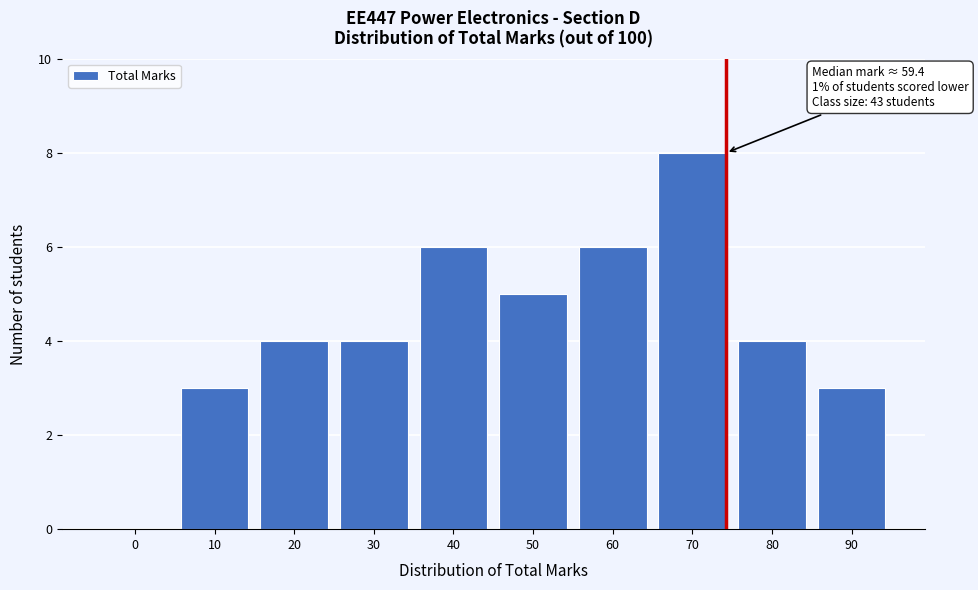

Reading right to left, what are all the values shown in this chart?

90=3	80=4	70=8	60=6	50=5	40=6	30=4	20=4	10=3	0=0